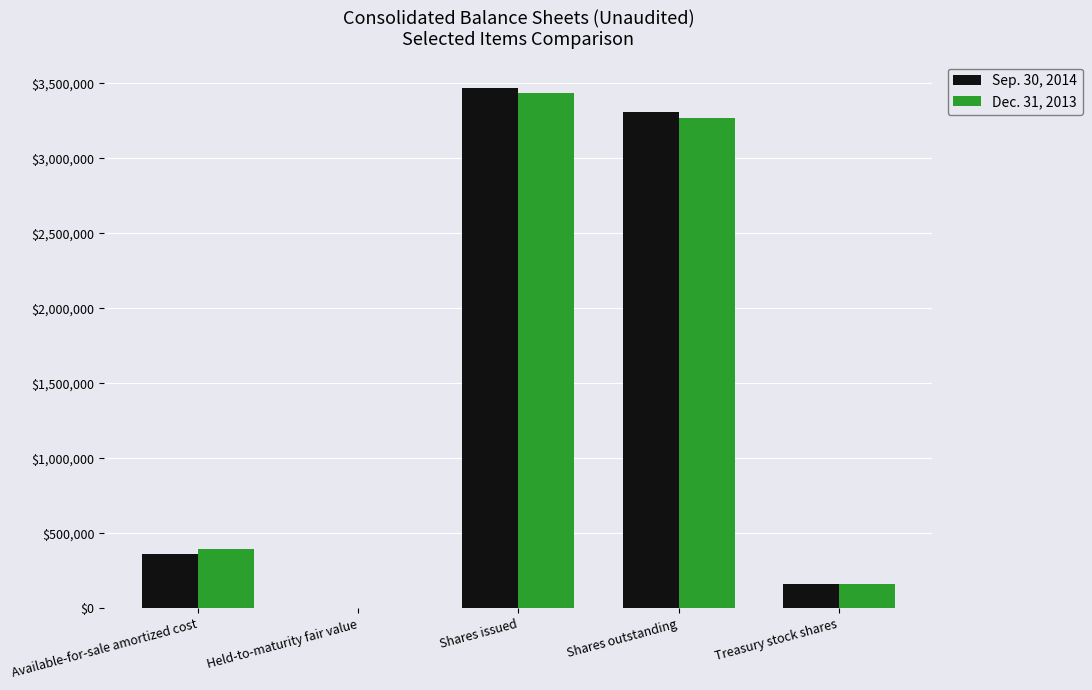

What is the maximum value shown in the chart?

3471675